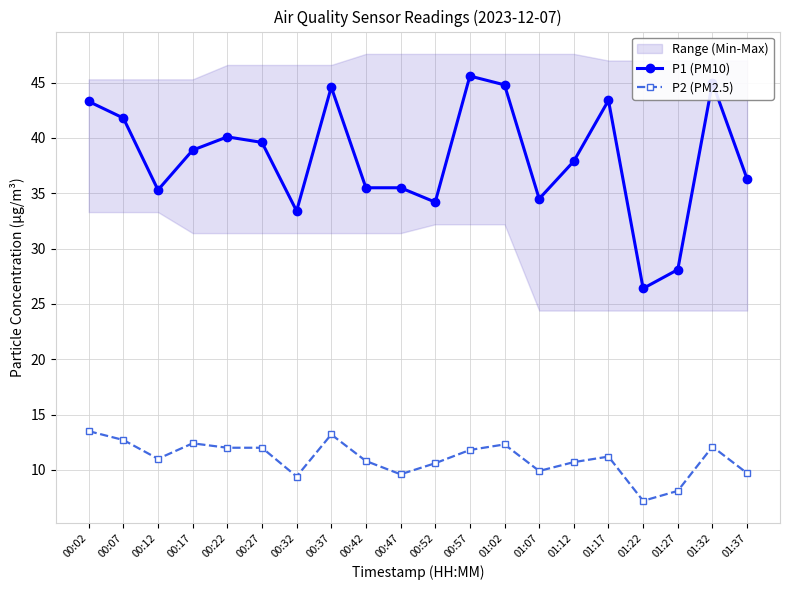

What is the minimum value shown in the chart?

7.2